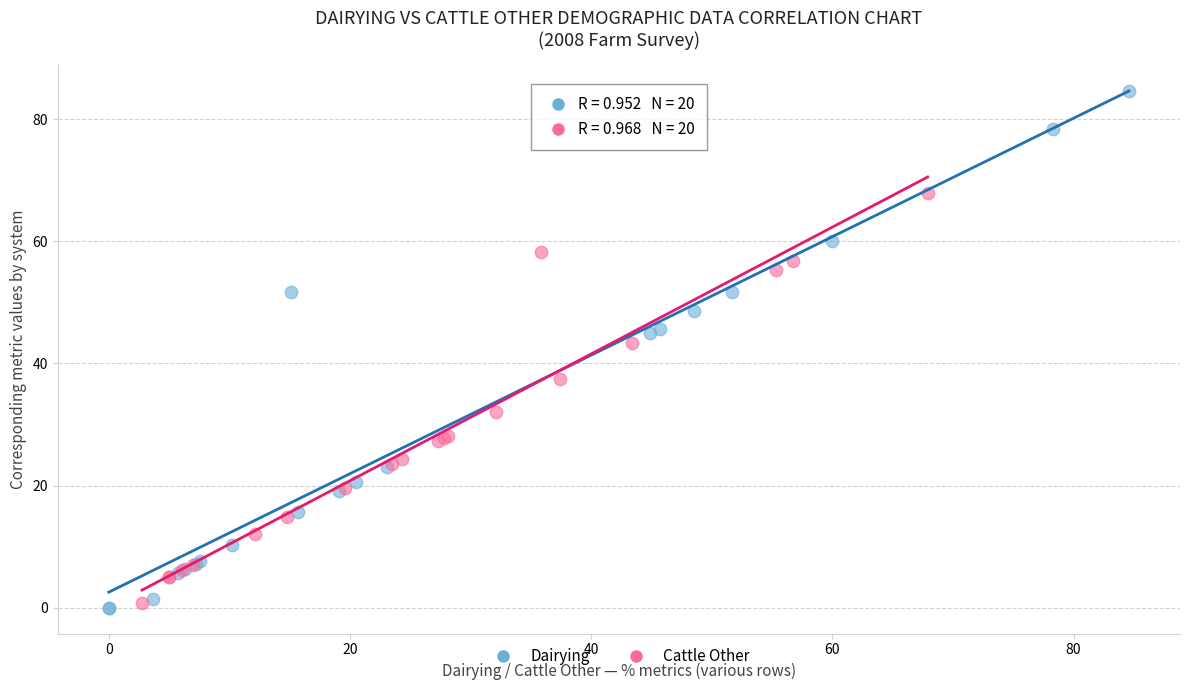

Which series reaches the minimum Y coordinate?

Dairying